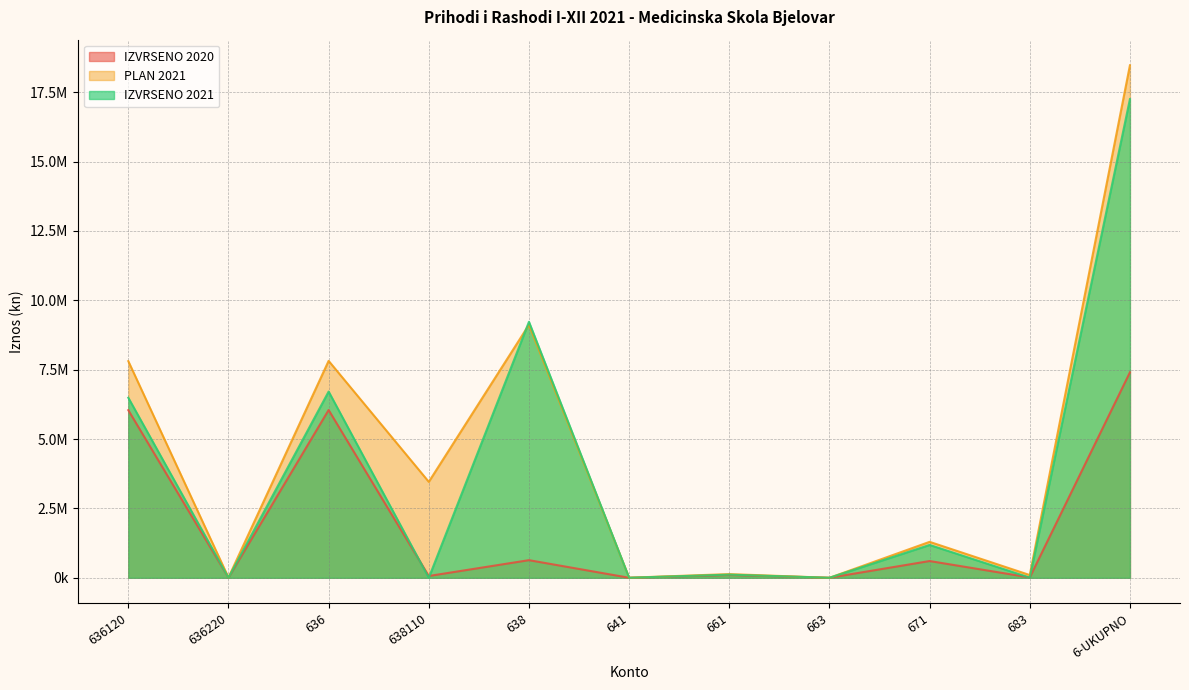

Where does the IZVRSENO 2020 series first go above 100730?

636120